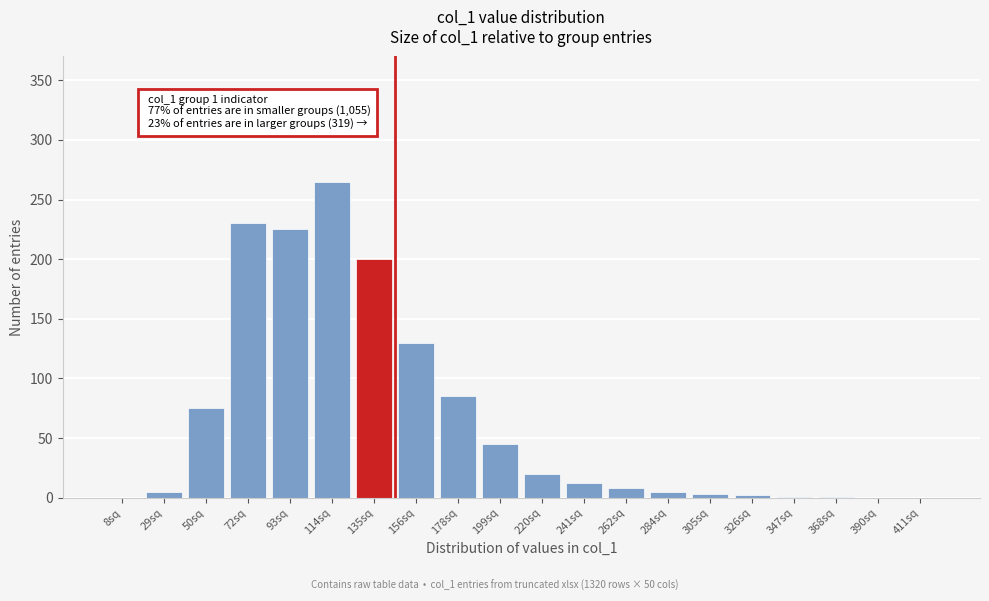

The chart shows a value of 2 at 326sq. True or false?

True